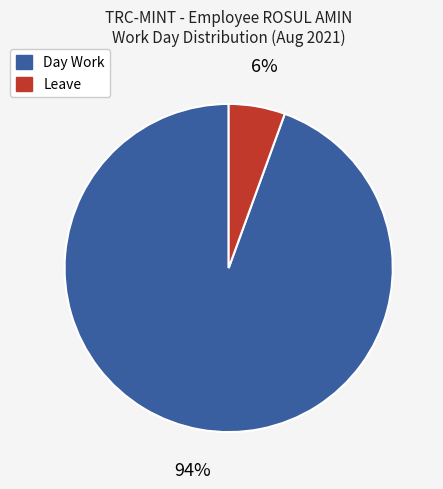

Is there any slice that represents more than half of the pie?

Yes